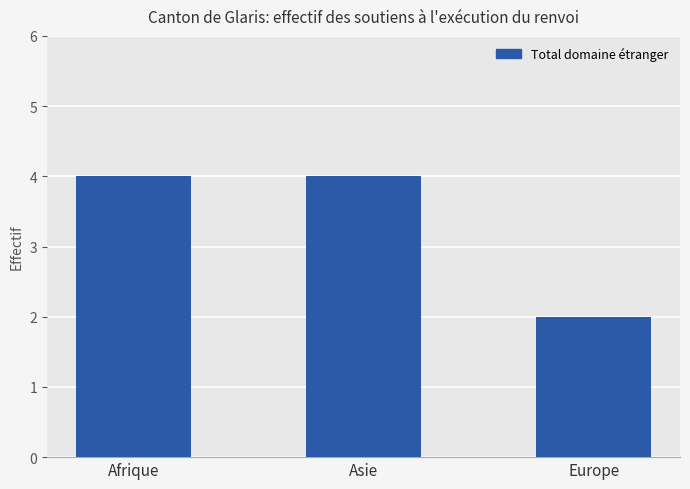

What is the label of the 1st bar from the right?

Europe